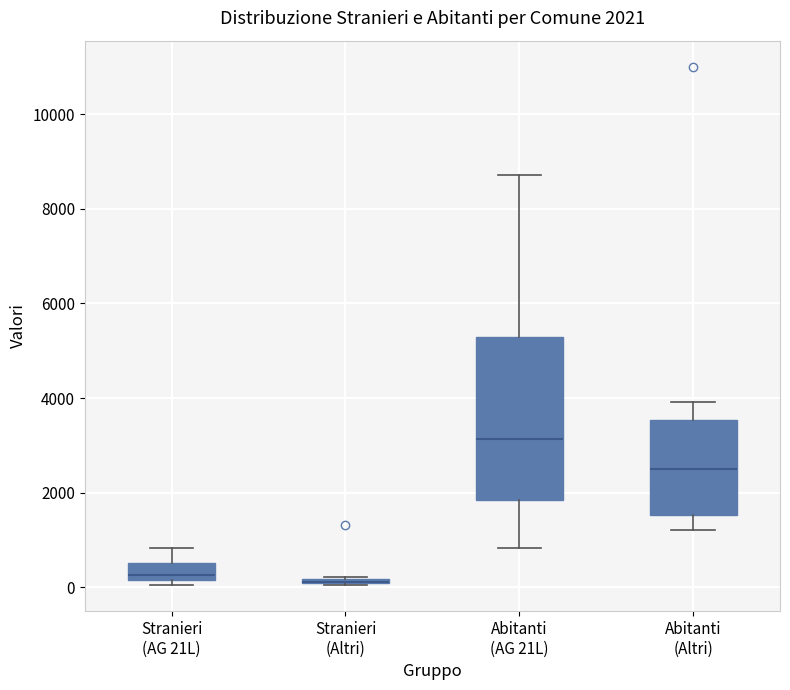

Comparing the boxes themselves (not the whiskers), which one is the tallest?

Abitanti (AG 21L)